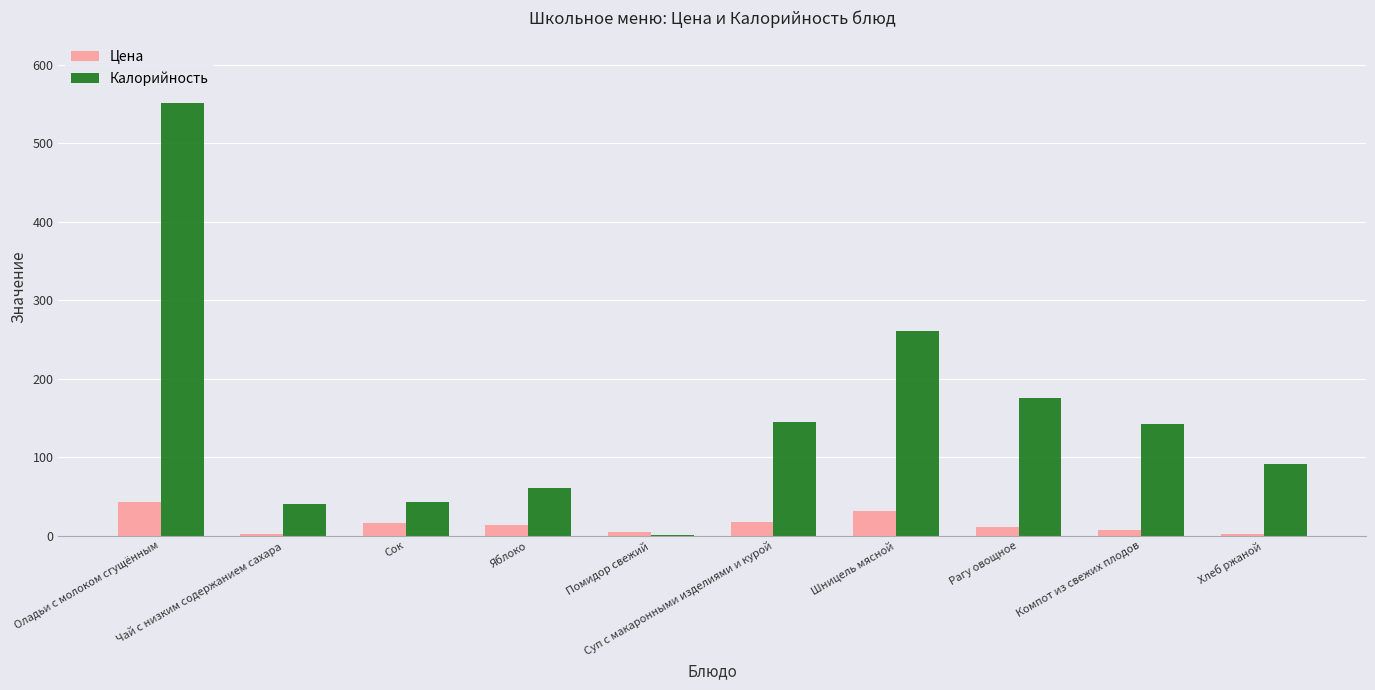

How many values in the Цена series exceed 13?

5